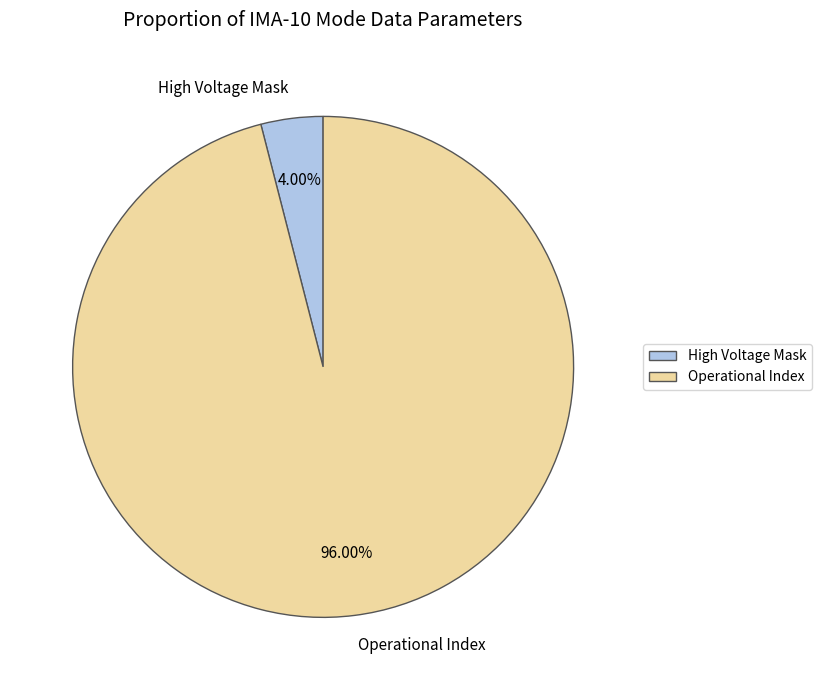

Rank the categories by value from lowest to highest.

High Voltage Mask, Operational Index